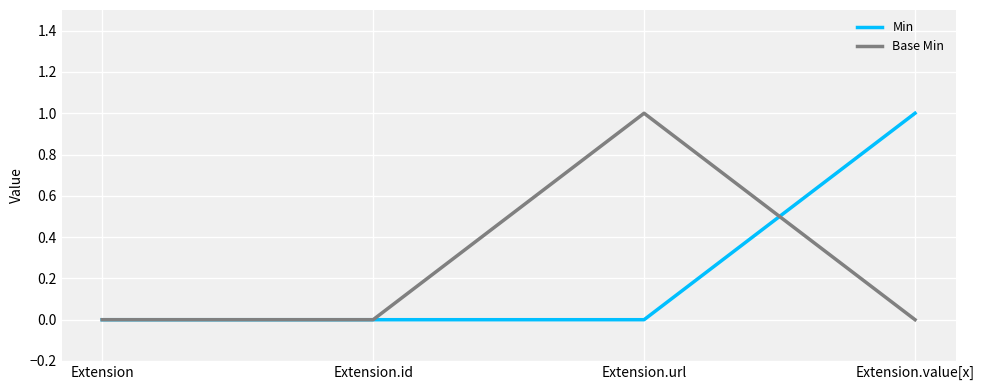

Which series changed the most between Extension.id and Extension.value[x]?

Min